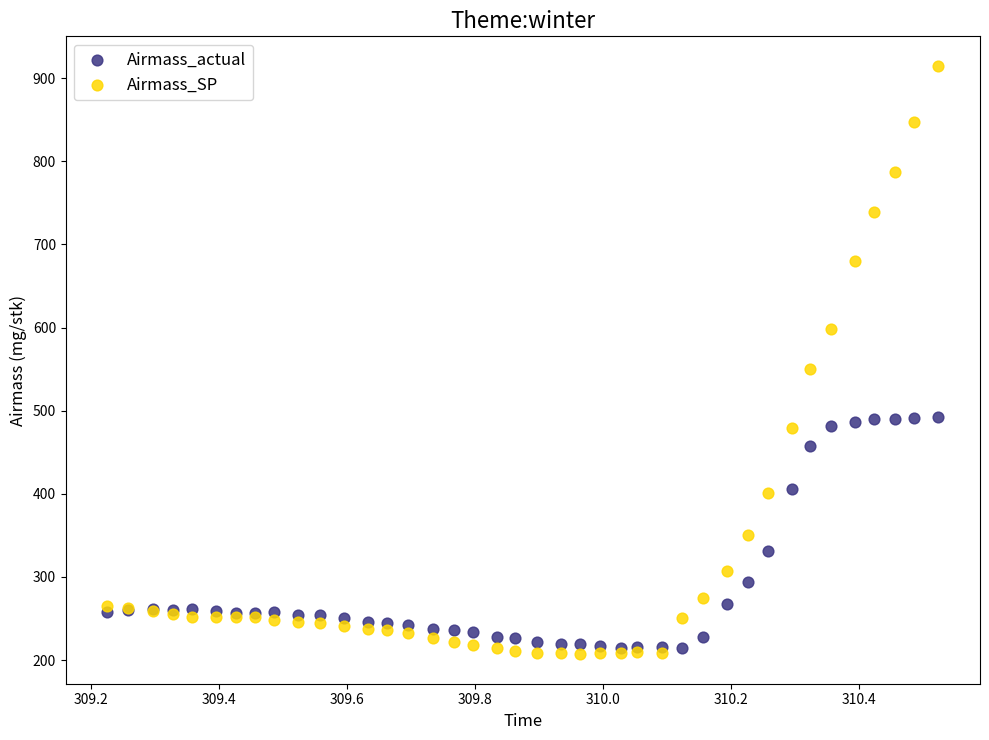

What is the X range (max minus min) for the scatter plot?

1.3